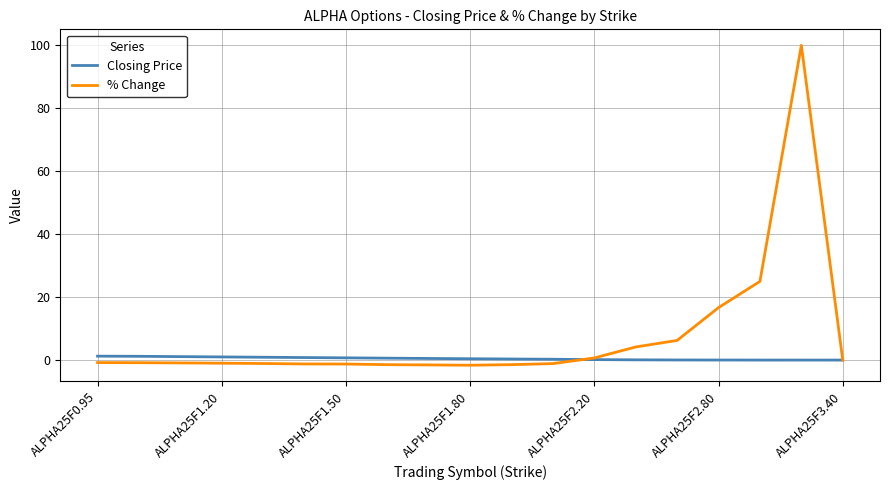

Which series has the largest total across all categories?

% Change